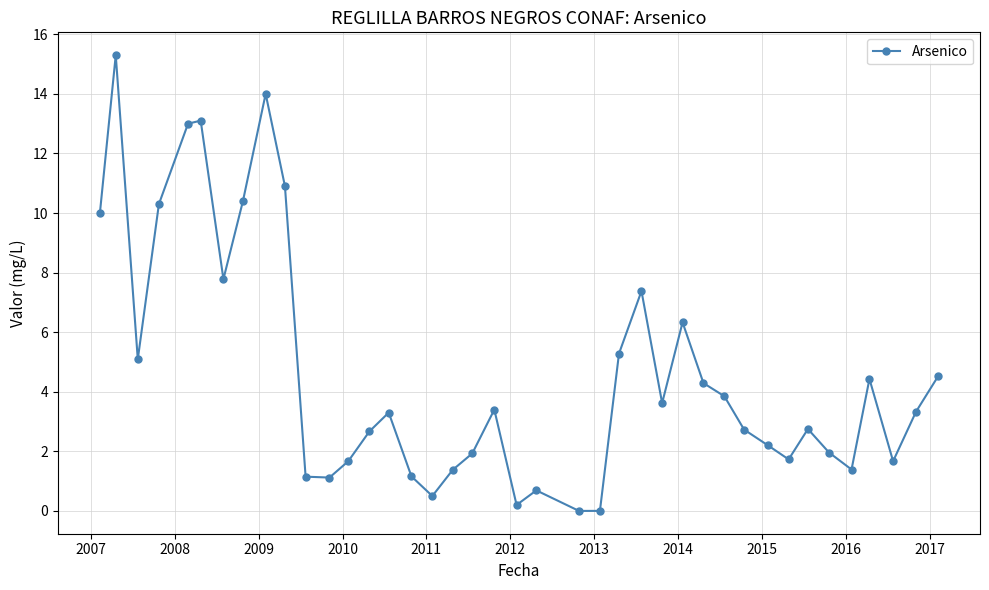

What is the sum of all values?

186.5